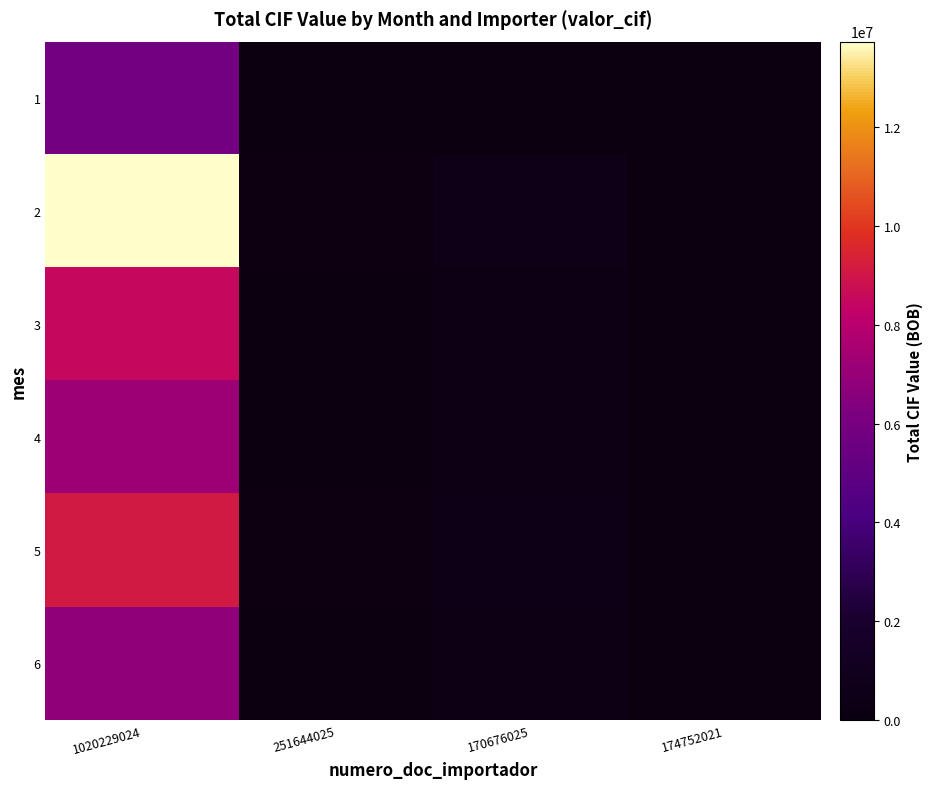

How many categories are shown in the chart?

4